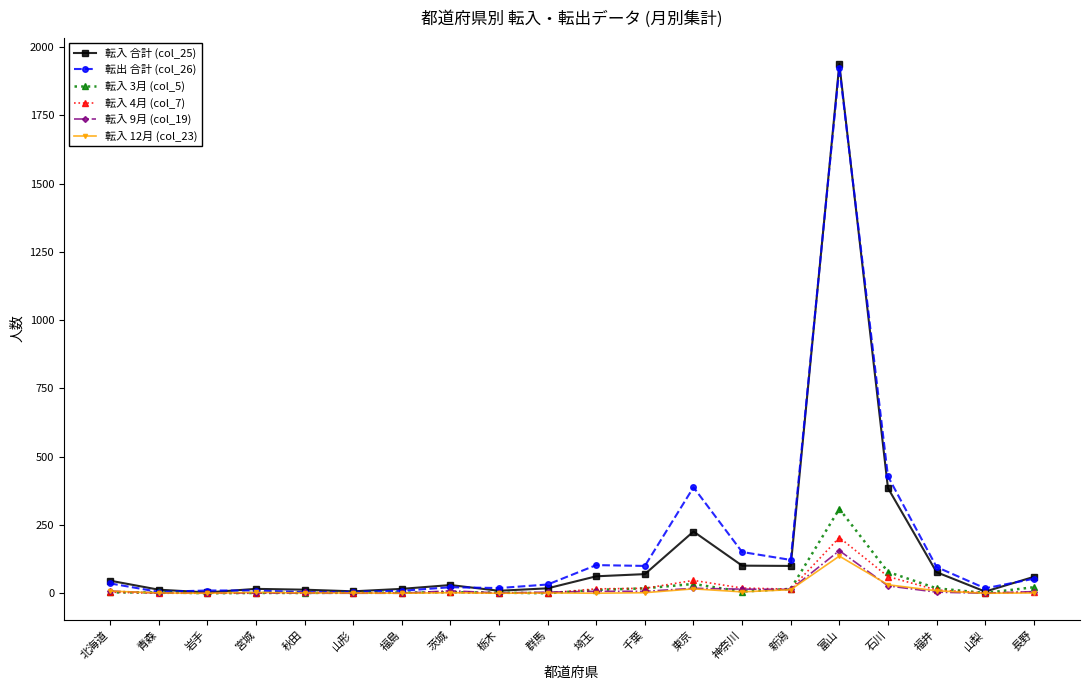

What position from the left is 新潟?

15